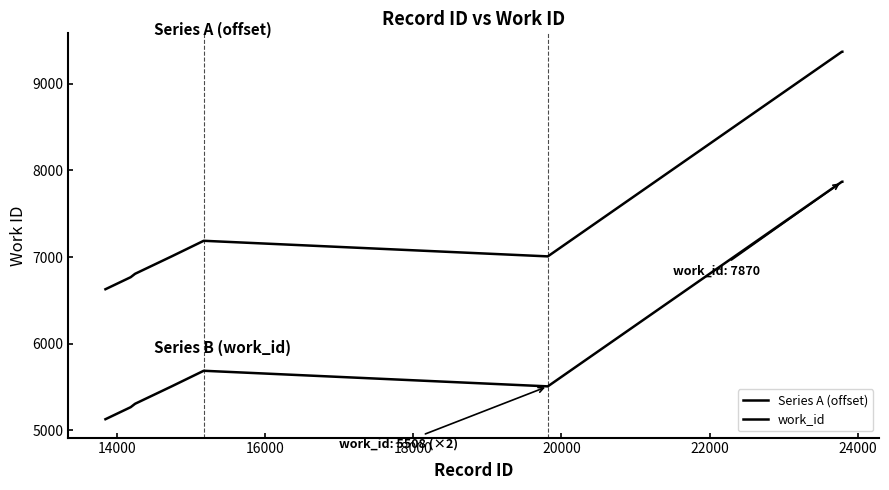

How many lines are shown in the chart?

2